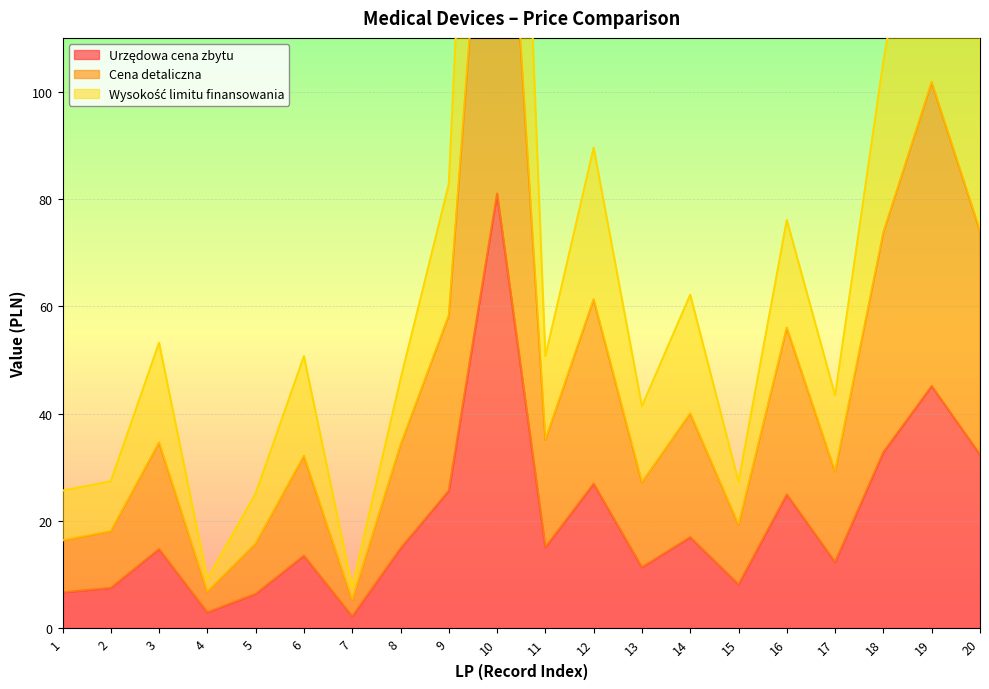

At which category is the sum across all series the highest?

10